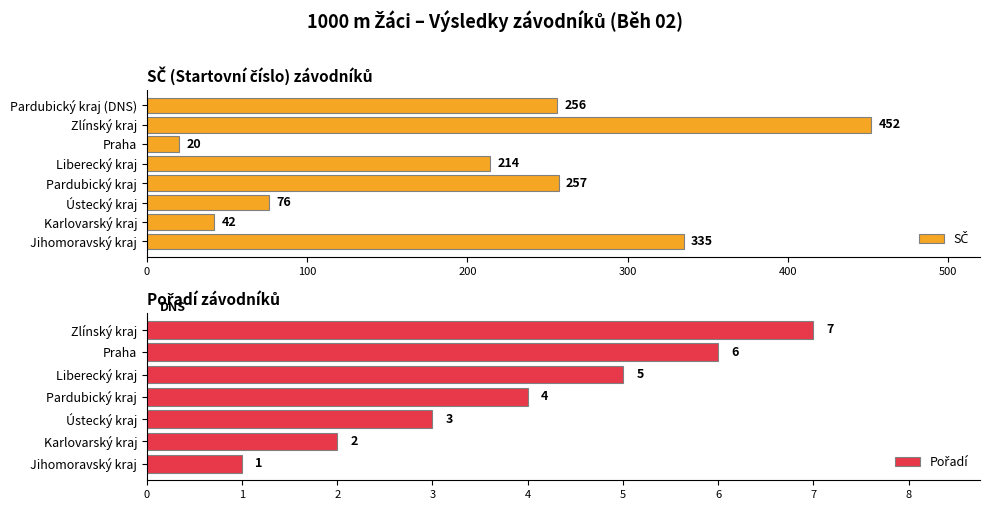

Does the chart contain any negative values?

No